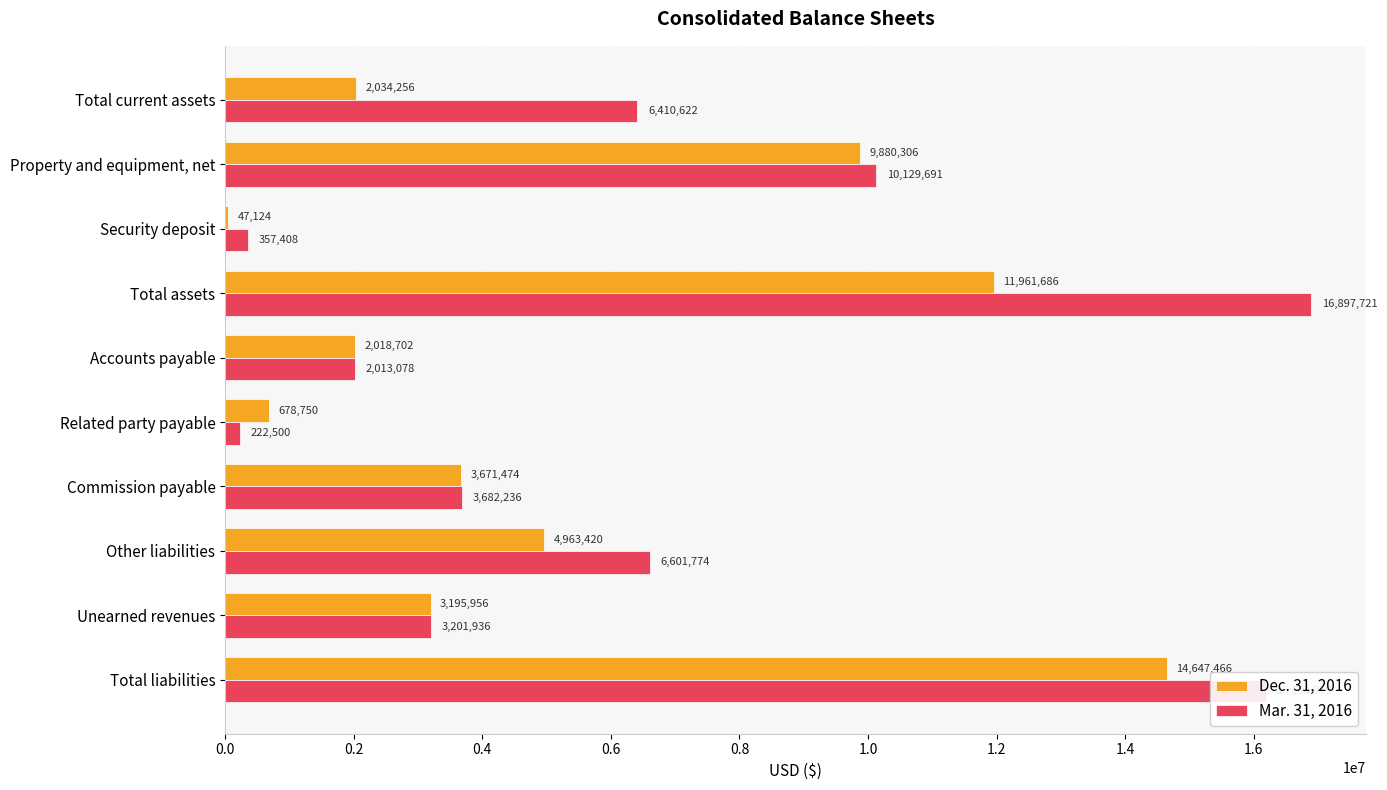

Where is Dec. 31, 2016 nearest to the value 7347295?

Other liabilities